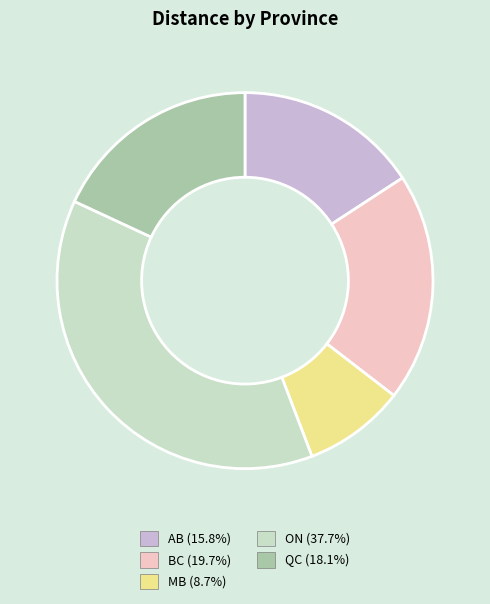

Does ON (37.7%) represent more than half of the total?

No